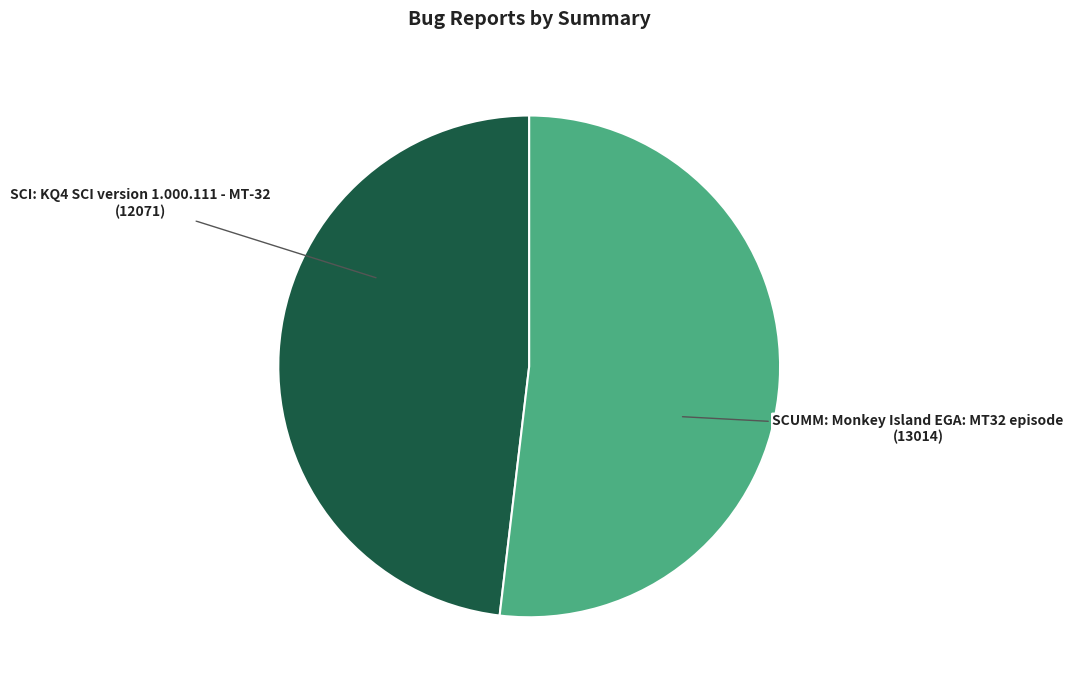

Is it true that SCUMM: Monkey Island EGA: MT32 episode is 52% of the pie?

True